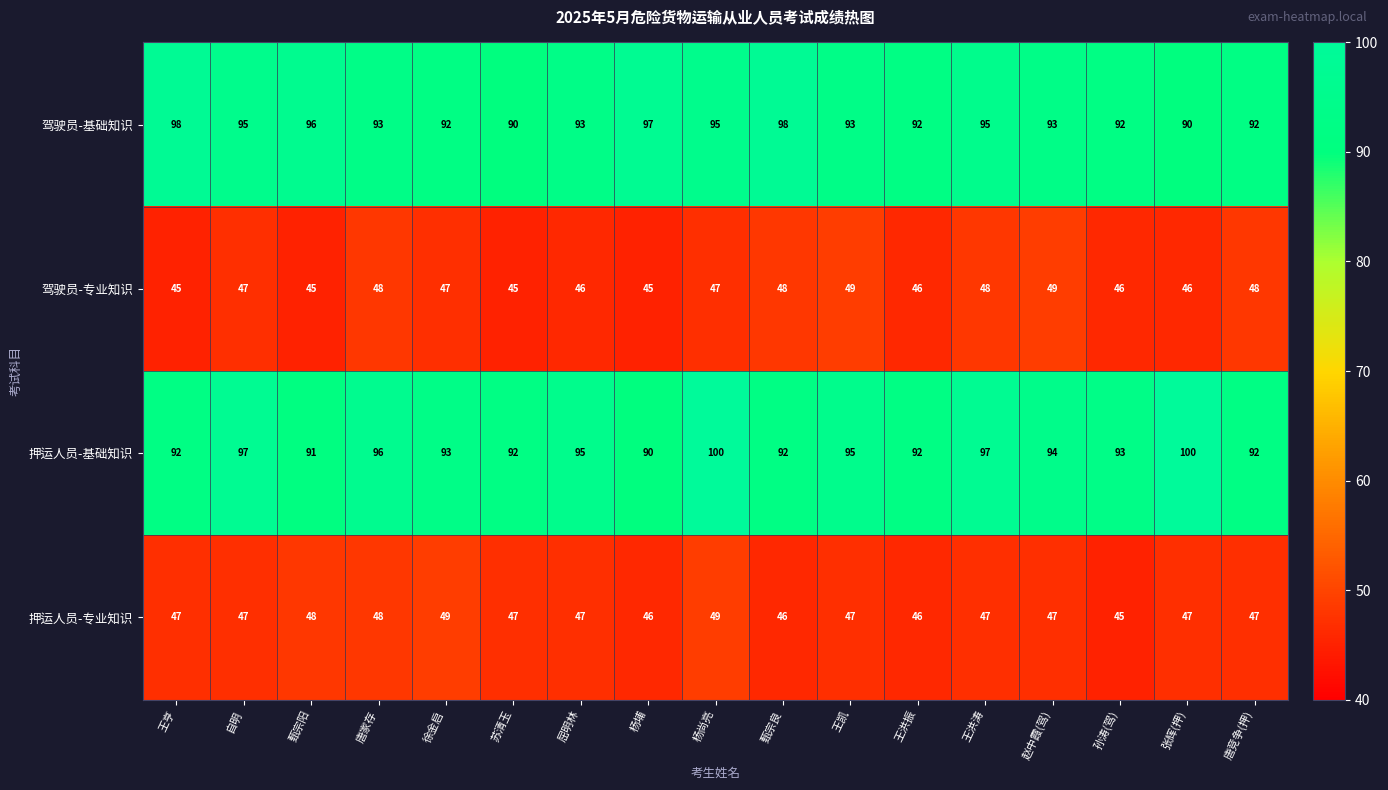

Which series changed the most between 苏清玉 and 王凯?

驾驶员-专业知识